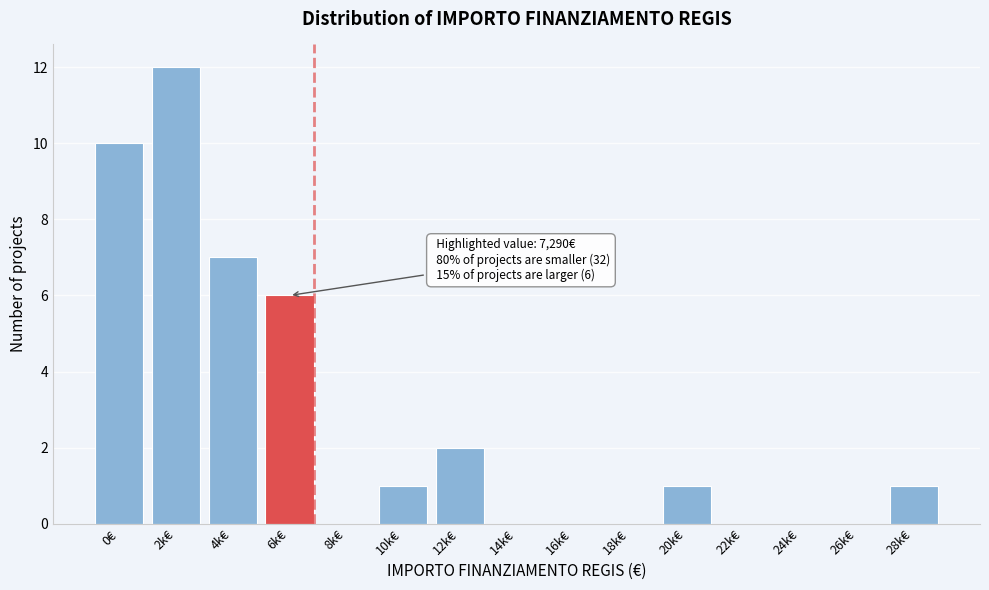

Reading left to right, list all the values displayed in this chart.

0€=10	2k€=12	4k€=7	6k€=6	8k€=0	10k€=1	12k€=2	14k€=0	16k€=0	18k€=0	20k€=1	22k€=0	24k€=0	26k€=0	28k€=1